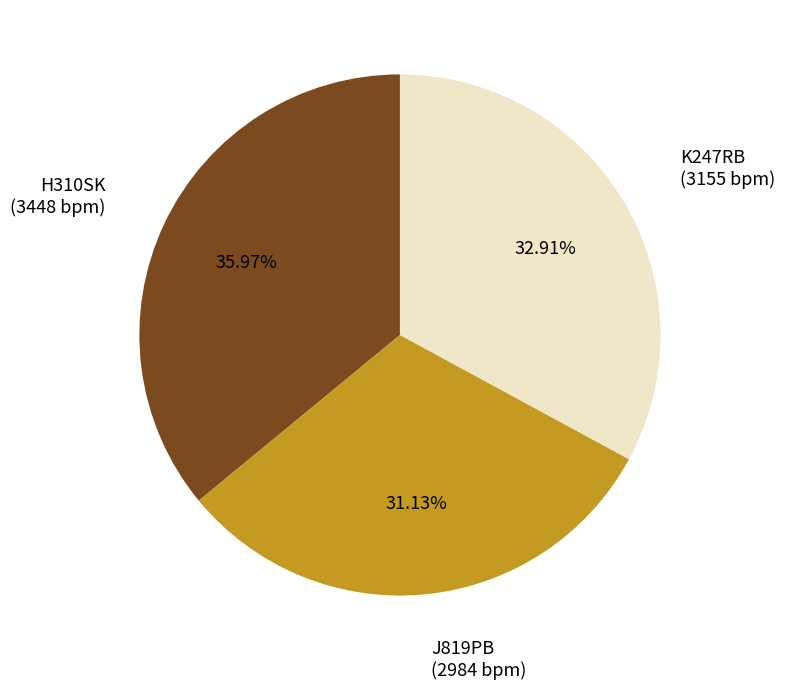

Do K247RB and J819PB together represent more than half of the pie?

Yes